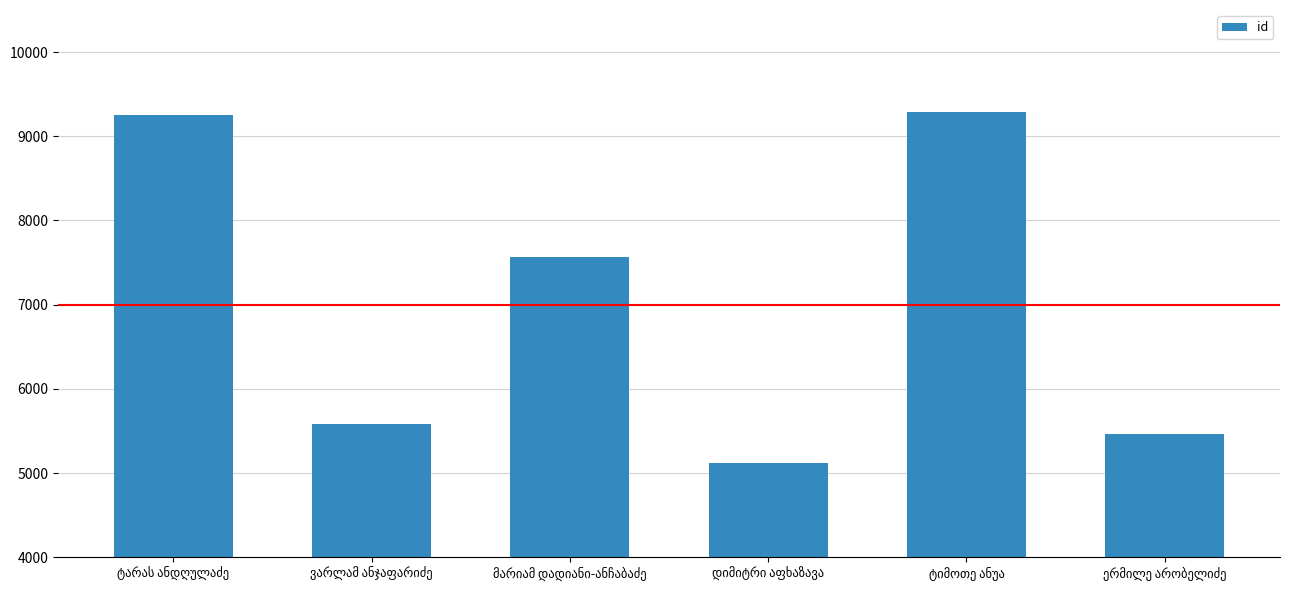

What is the greatest value displayed?

9291